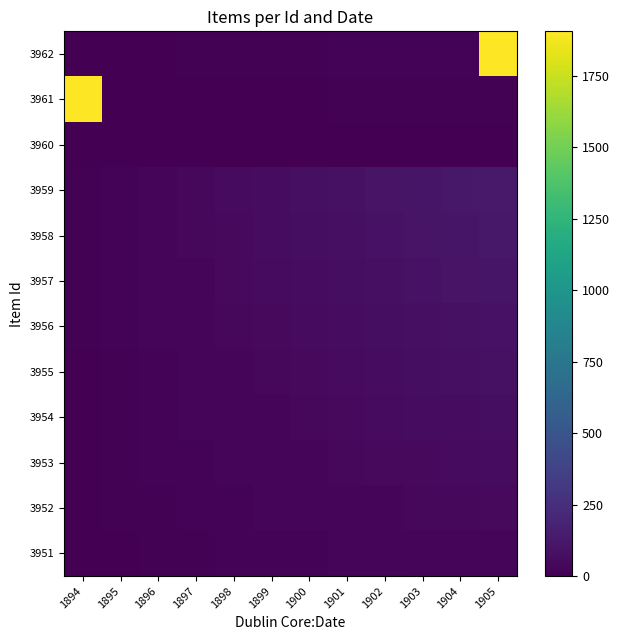

How many data points does each series have?

12